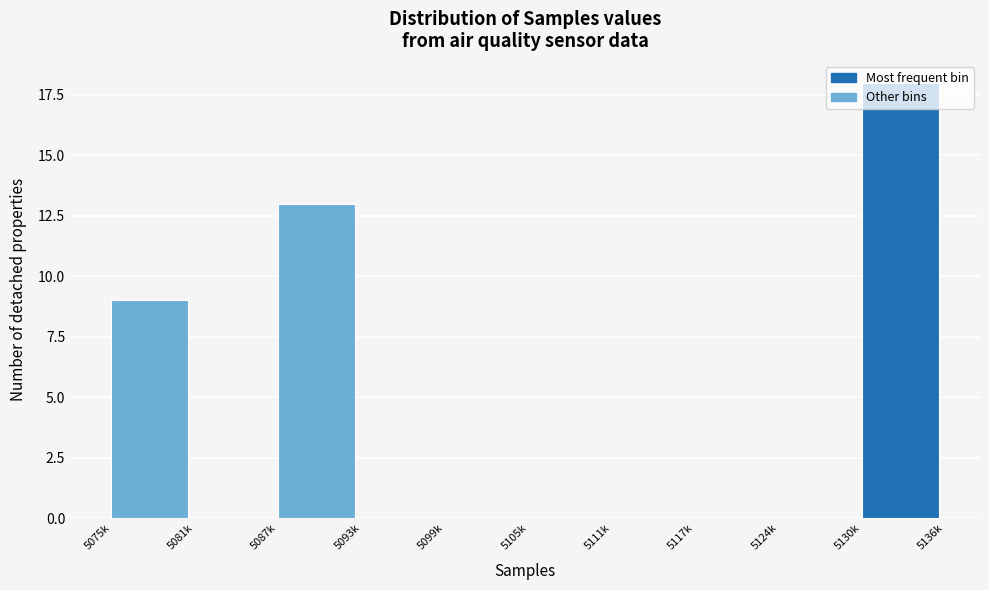

What is the sum of all values?

40